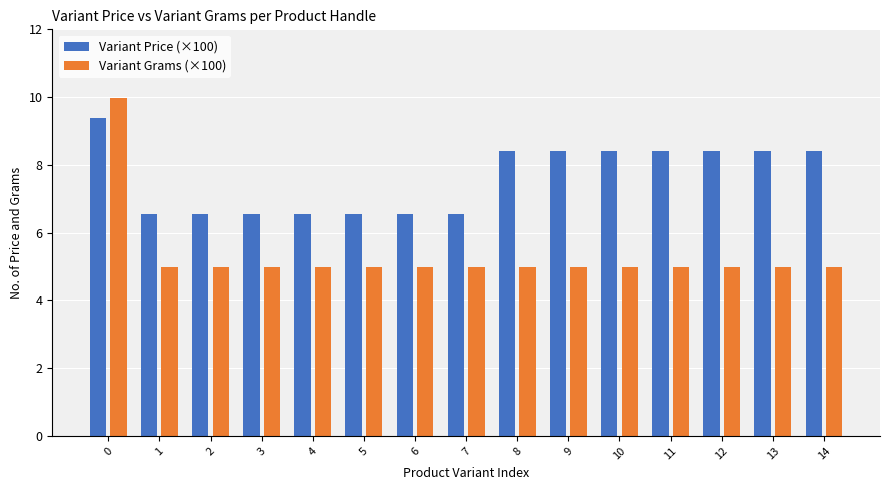

What is the value of the Variant Grams (×100) bar at the 6th from the left?

5.0